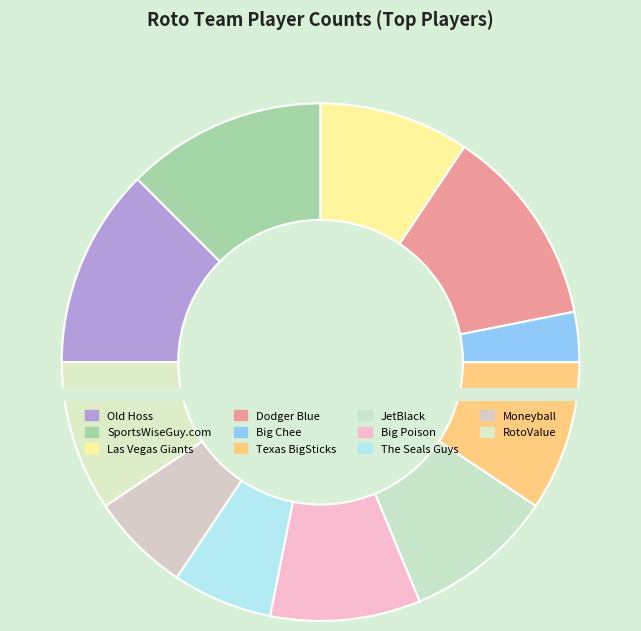

To the nearest percent, what is the combined percentage of Moneyball and Dodger Blue?

19%